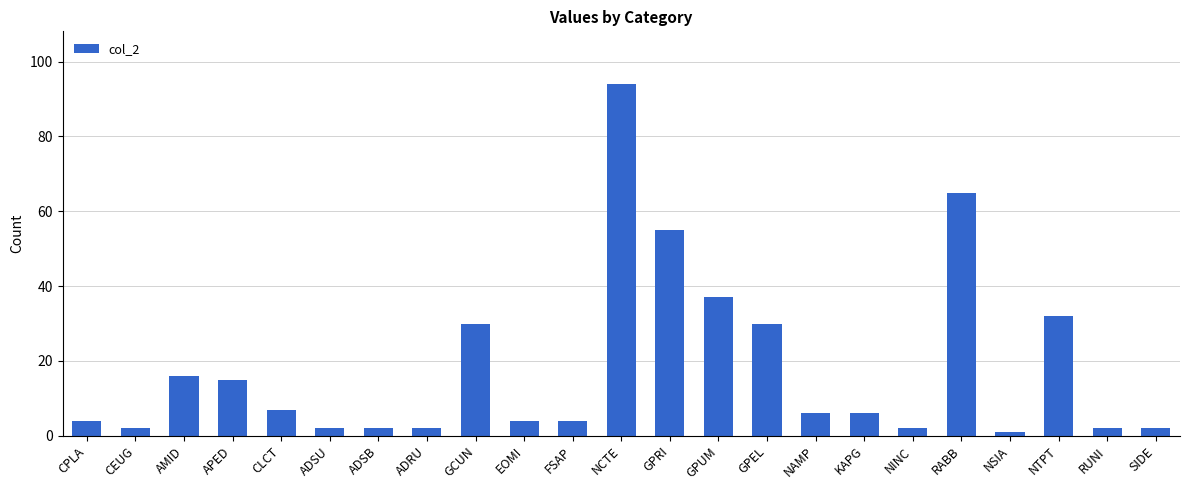

How many bars are there in total?

23